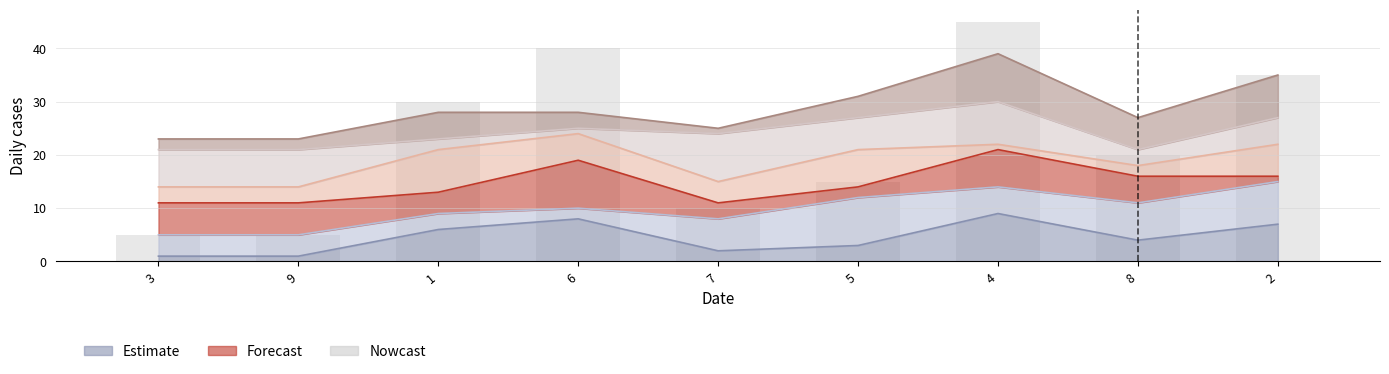

What is the difference between the maximum and second lowest values?

40